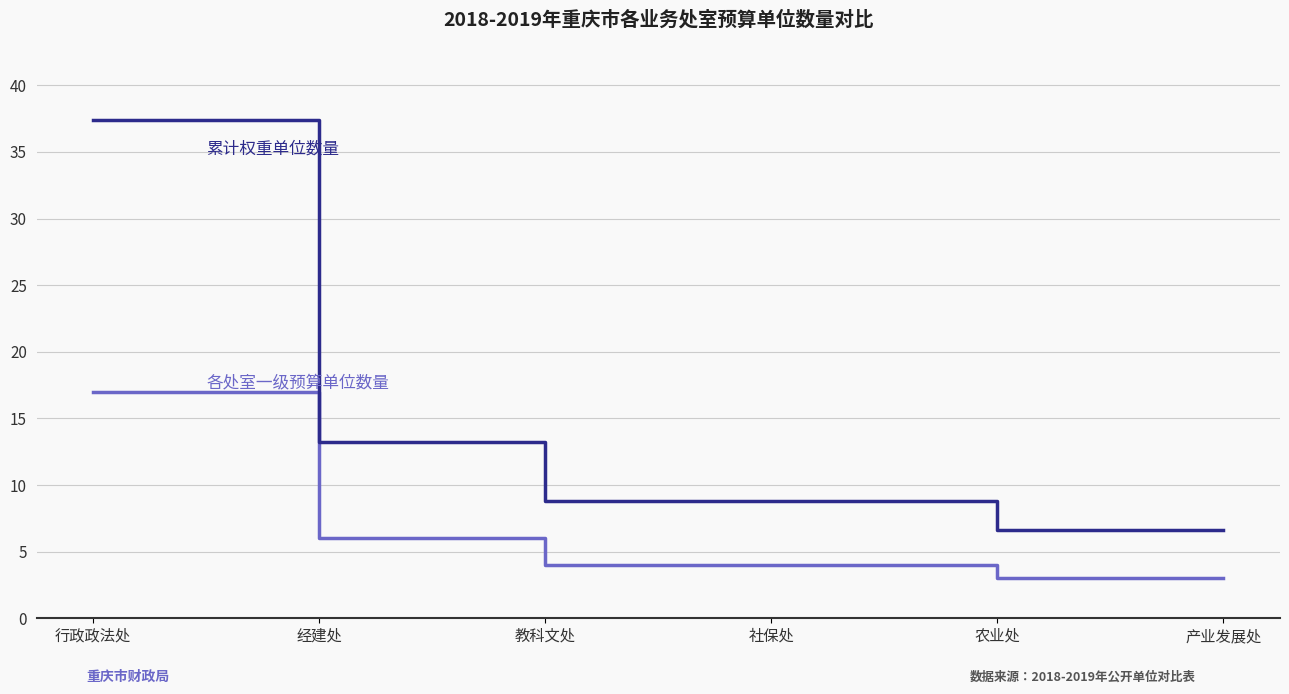

What is the smallest value displayed?

3.0